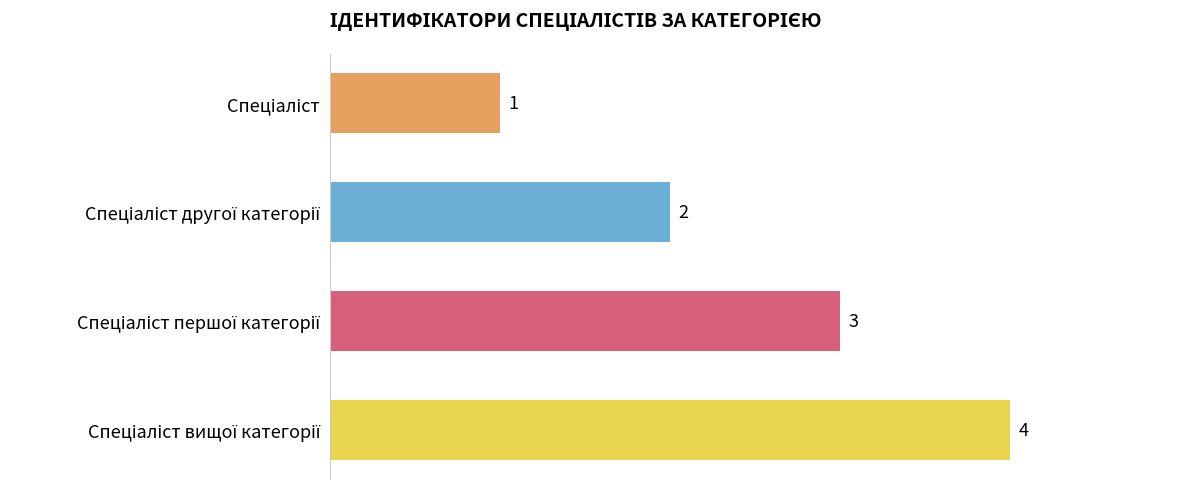

What is the greatest value displayed?

4